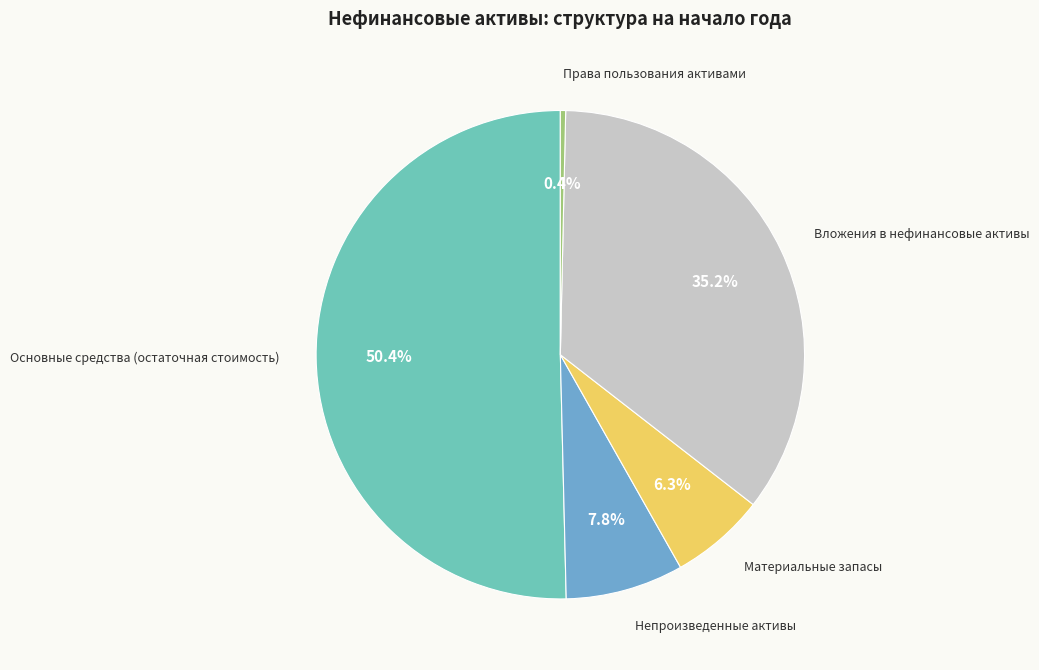

Which slice is the largest?

Основные средства (остаточная стоимость)